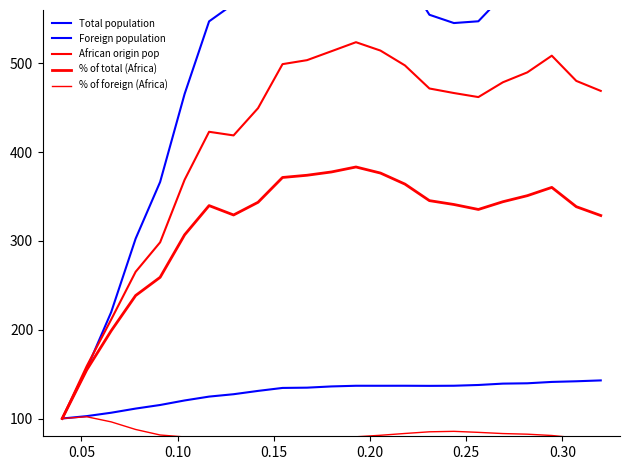

How many data points in % of total (Africa) are above 340?

12